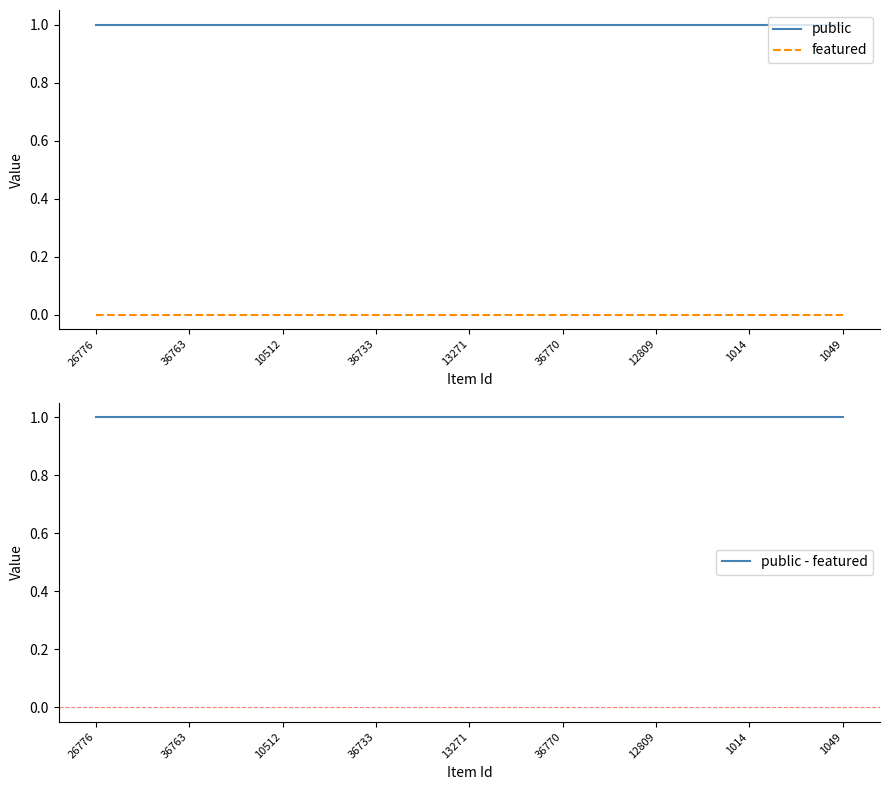

At which category does the chart reach its peak across all series?

26776